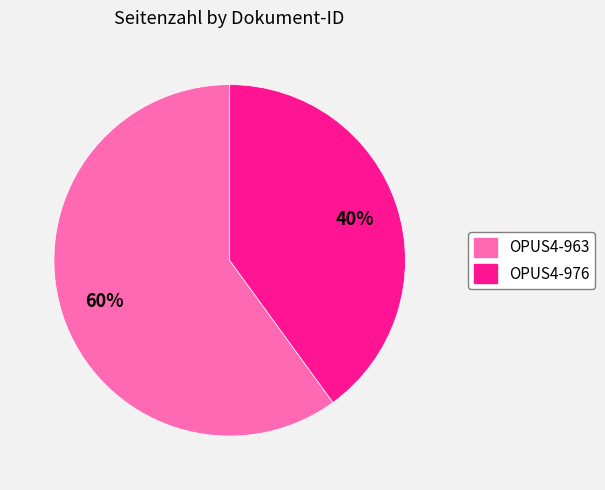

True or false: OPUS4-963 accounts for 60% of the total.

True